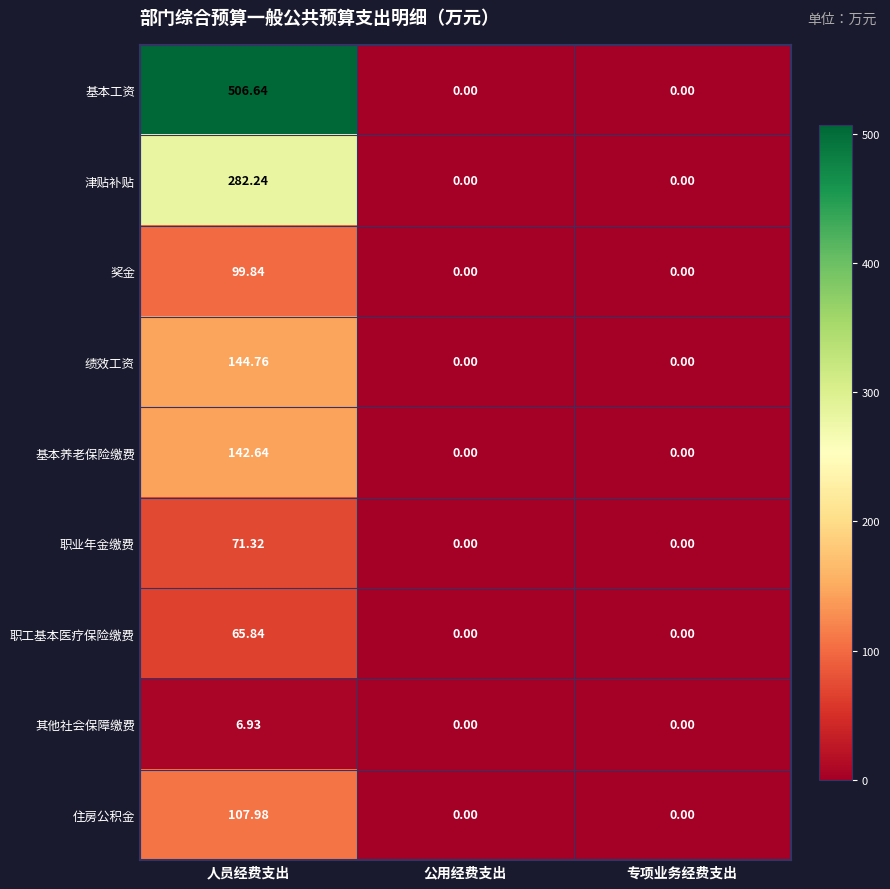

List the series in order of their peak value, lowest first.

其他社会保障缴费, 职工基本医疗保险缴费, 职业年金缴费, 奖金, 住房公积金, 基本养老保险缴费, 绩效工资, 津贴补贴, 基本工资